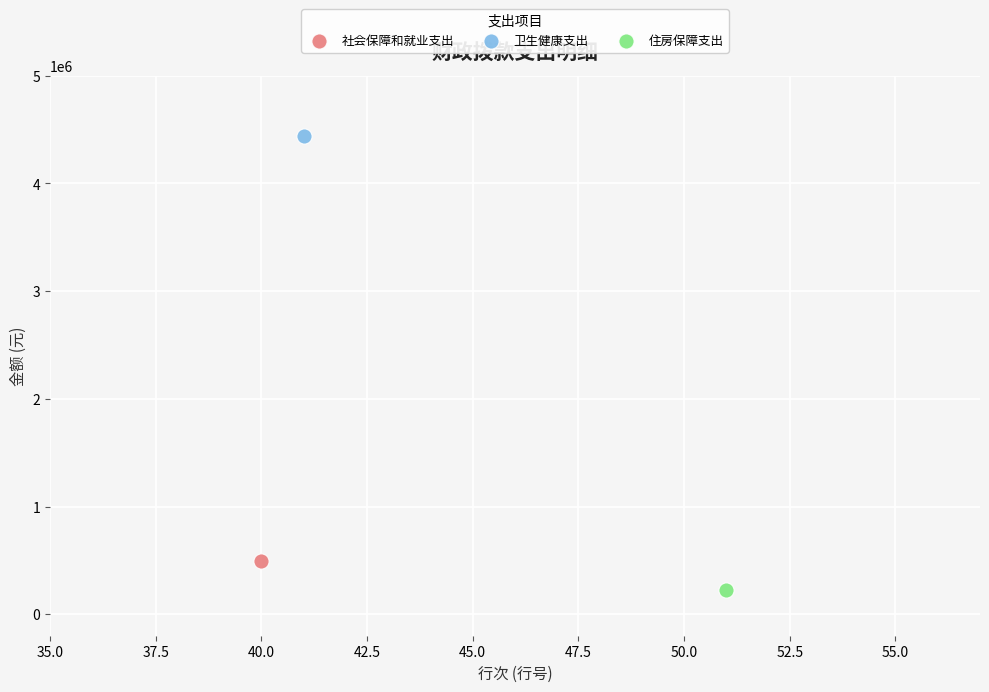

What are all the series names shown in the legend?

社会保障和就业支出, 卫生健康支出, 住房保障支出